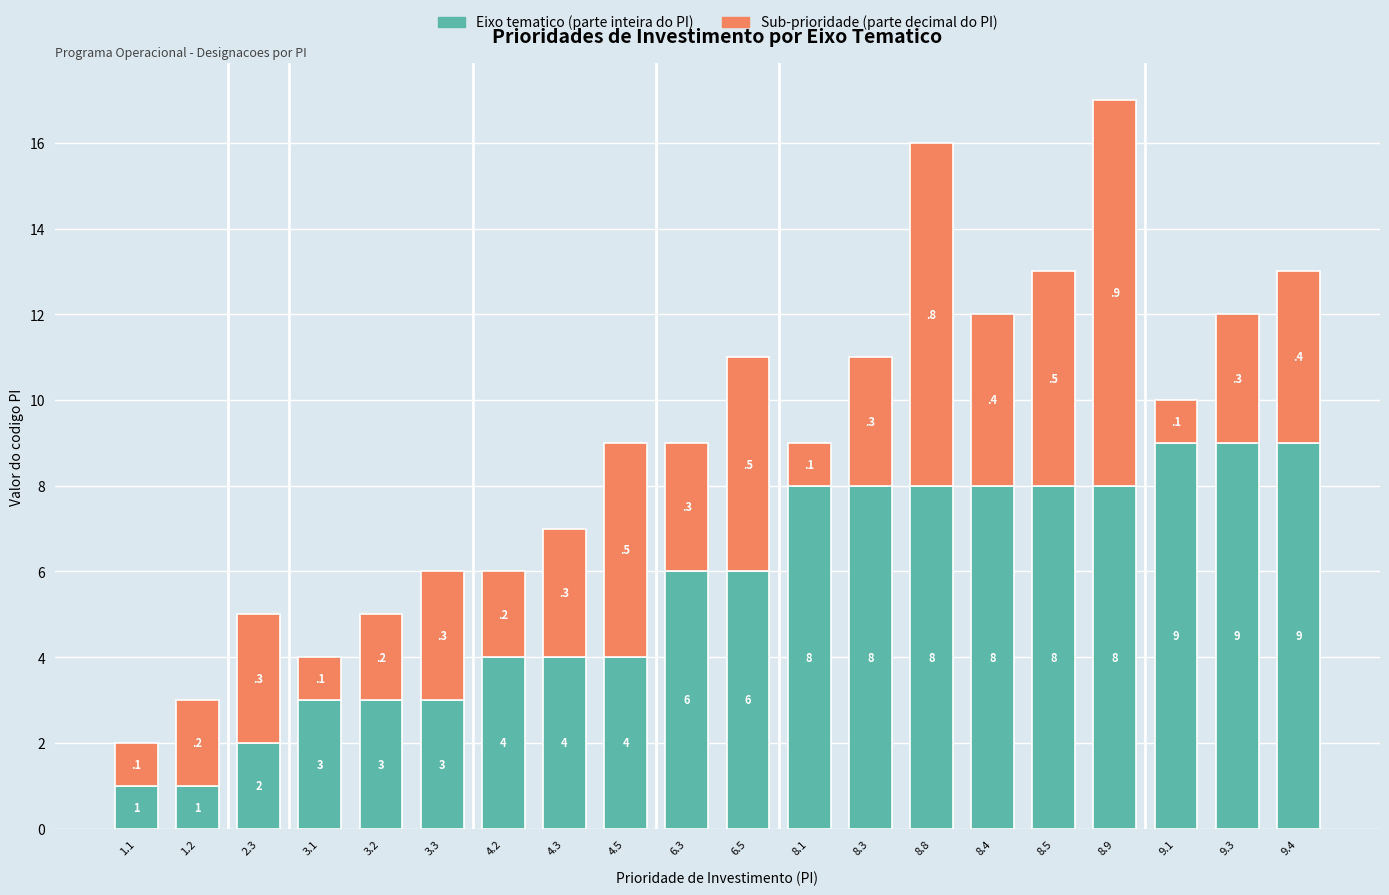

What is the difference between the Eixo tematico (parte inteira do PI) values at 8.4 and 1.2?

7